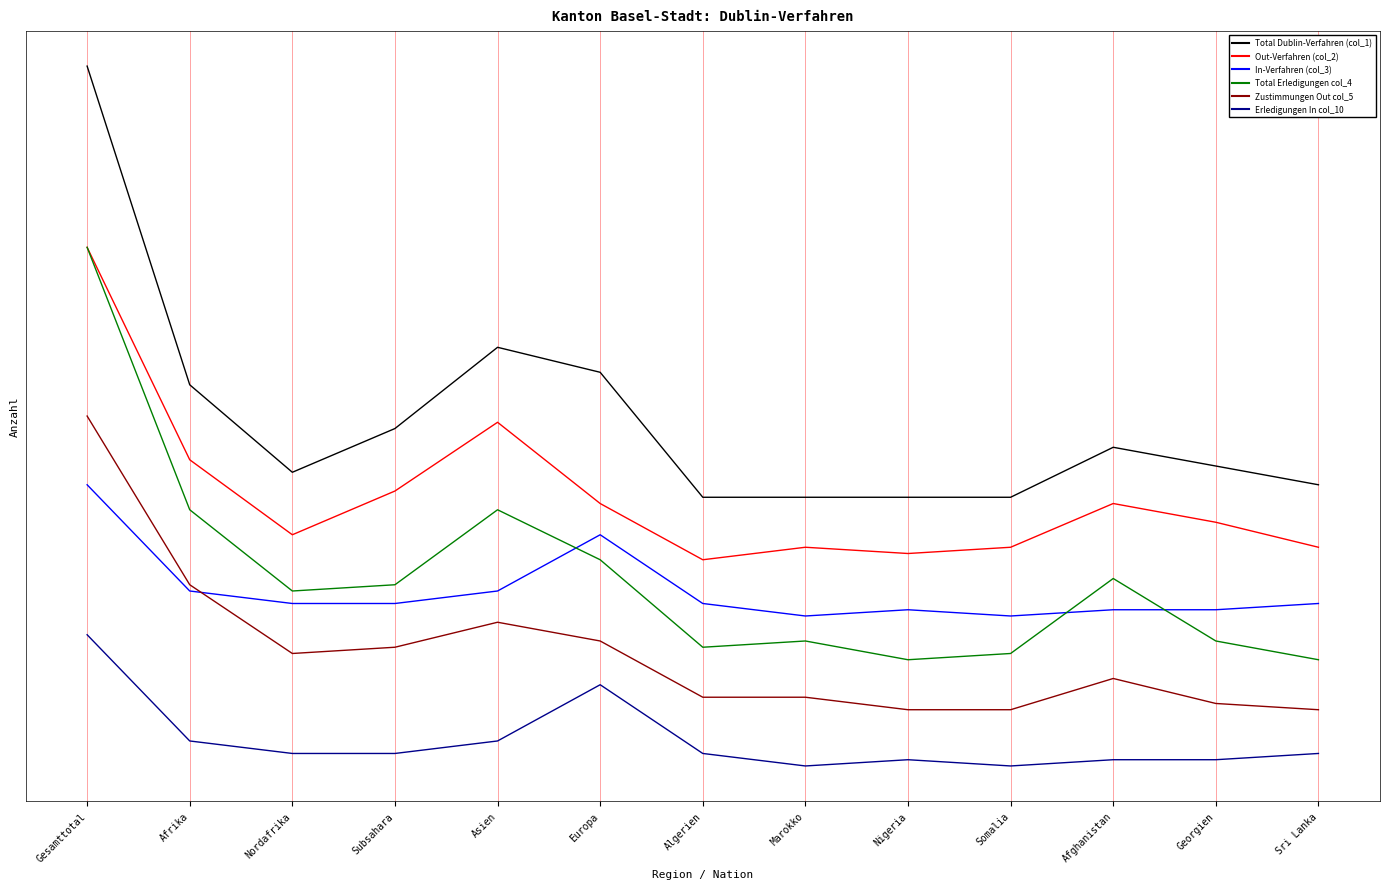

Does the chart have visible grid lines?

Yes